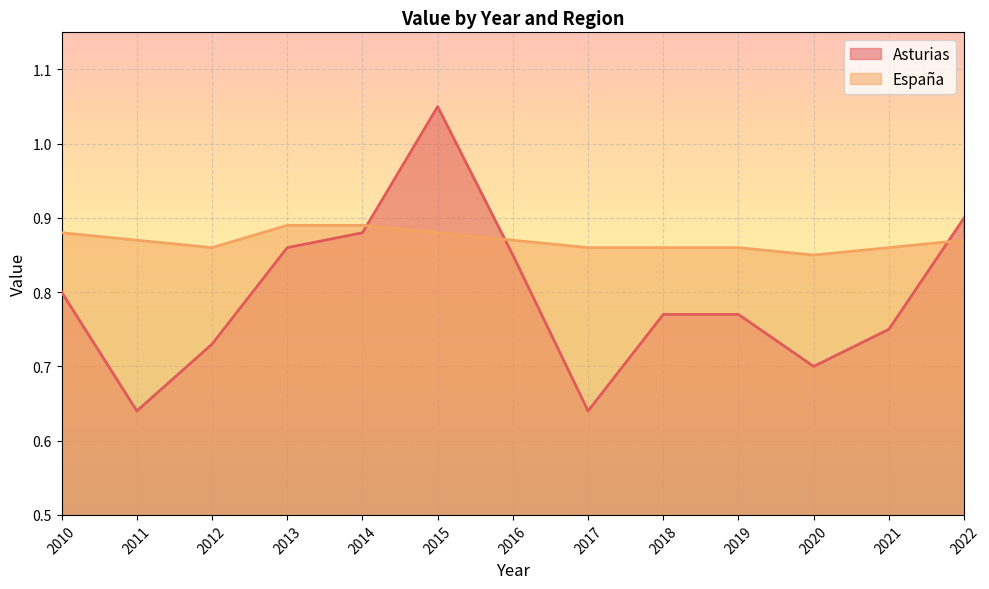

Is it true that España equals 1.4 at 2015?

False